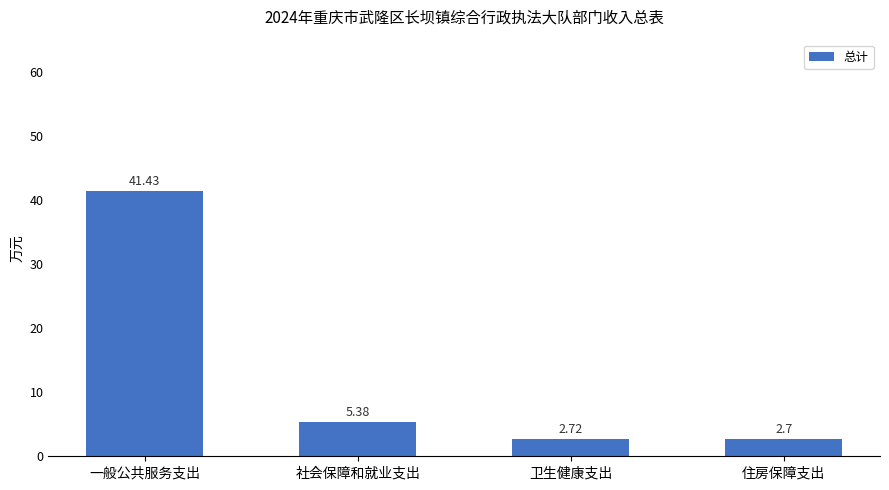

How many categories are shown in the chart?

4